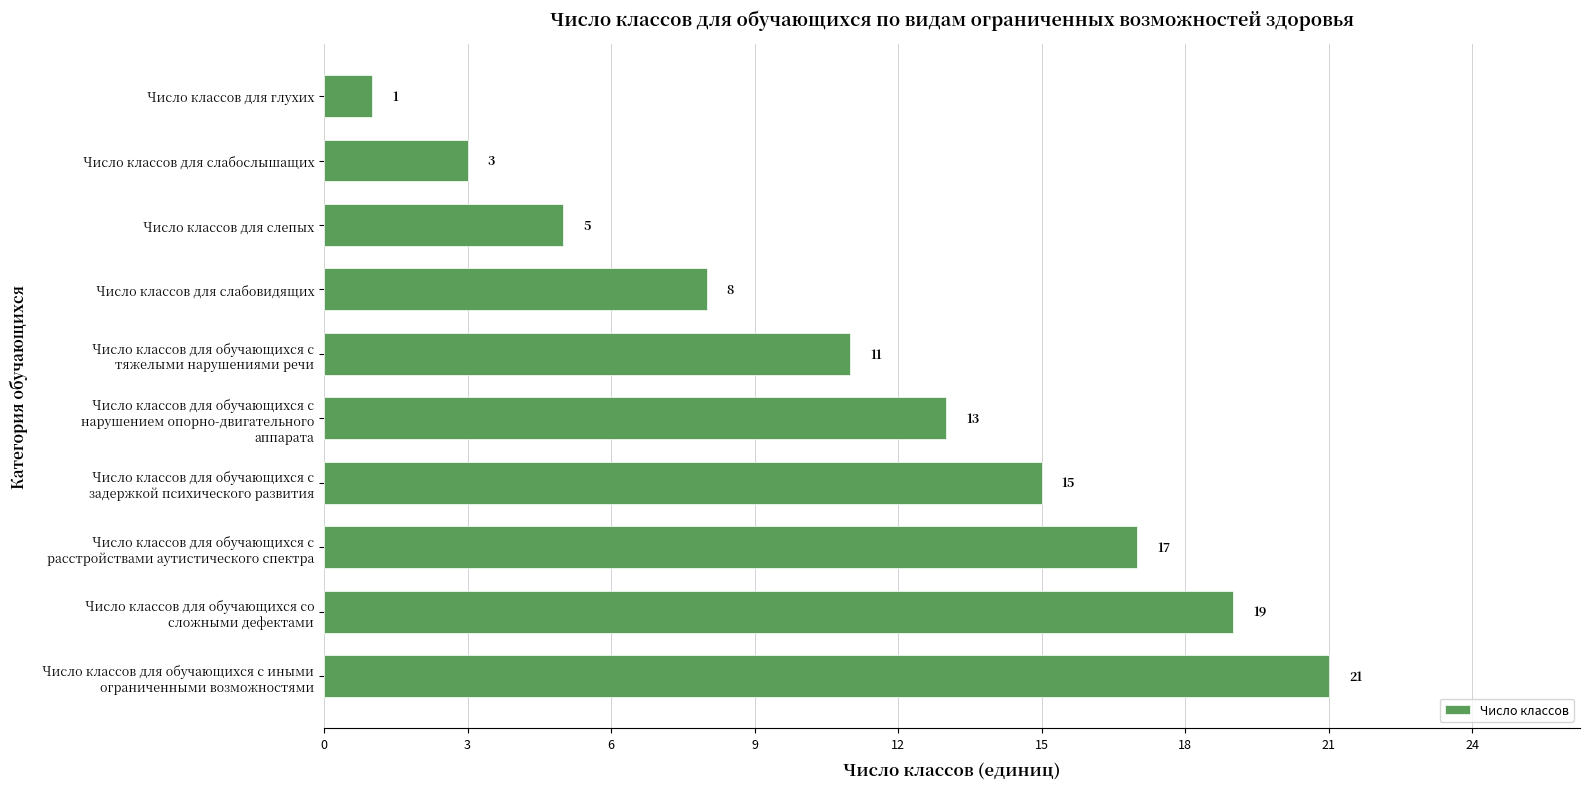

How many values are below 13?

5